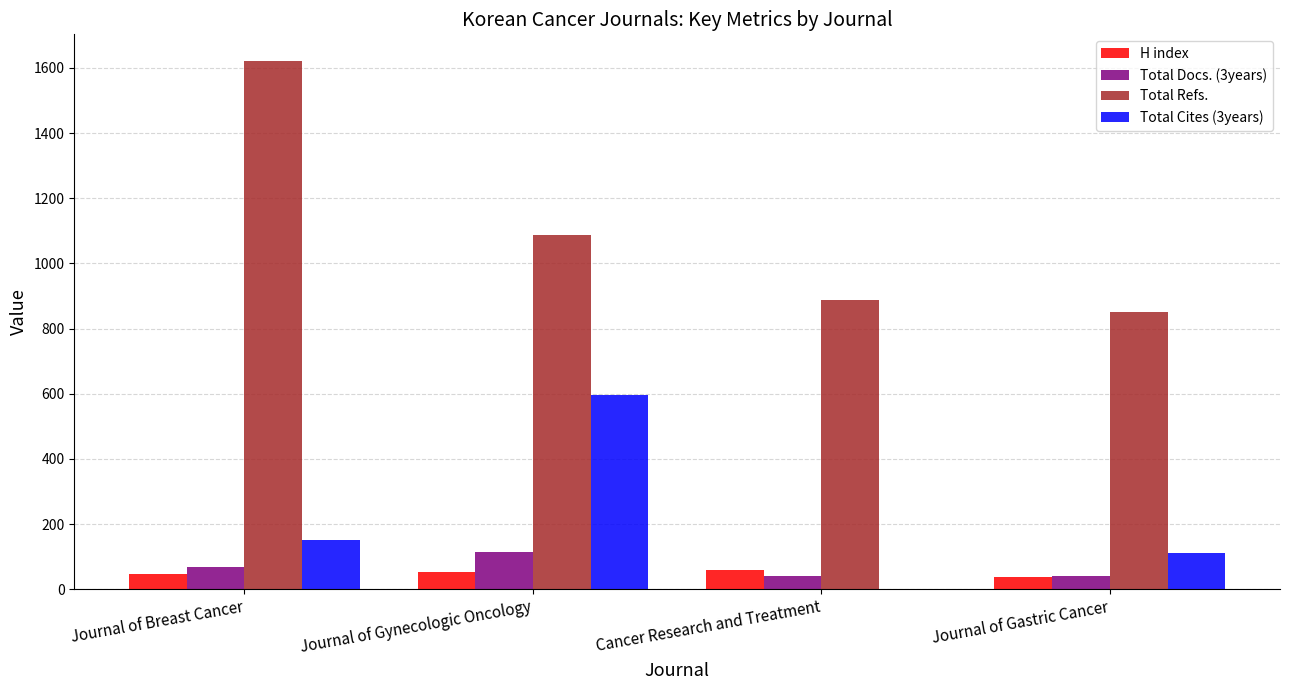

Between Journal of Gynecologic Oncology and Cancer Research and Treatment, which series saw the biggest shift?

Total Cites (3years)